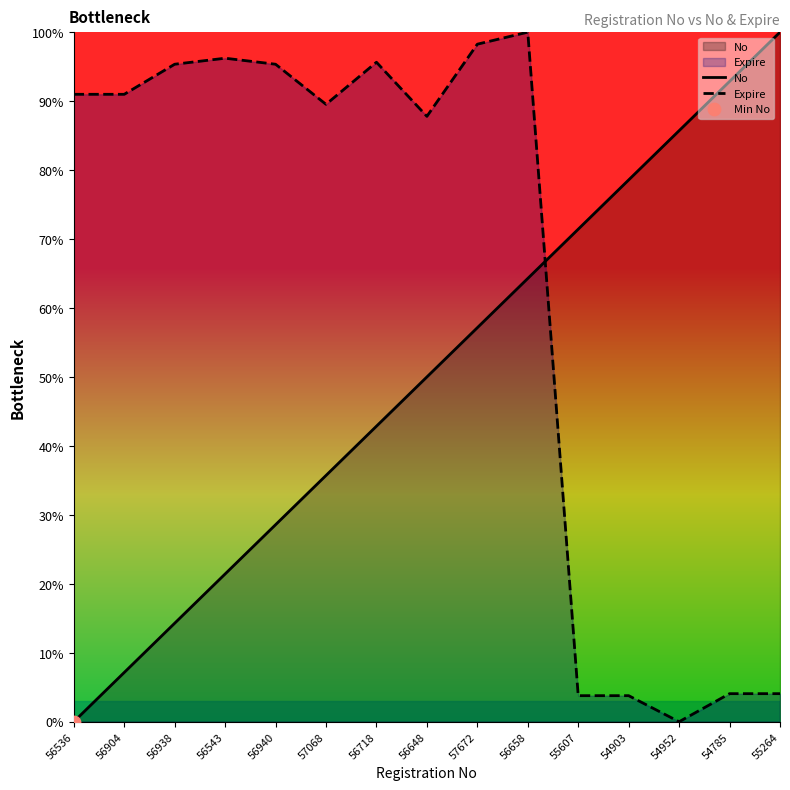

At how many categories does at least one series exceed 78?

14